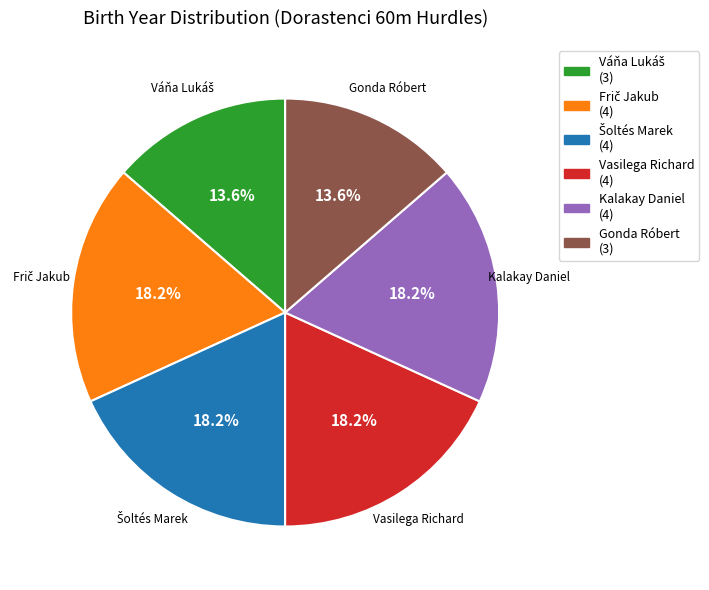

Is there a majority slice in this chart?

No